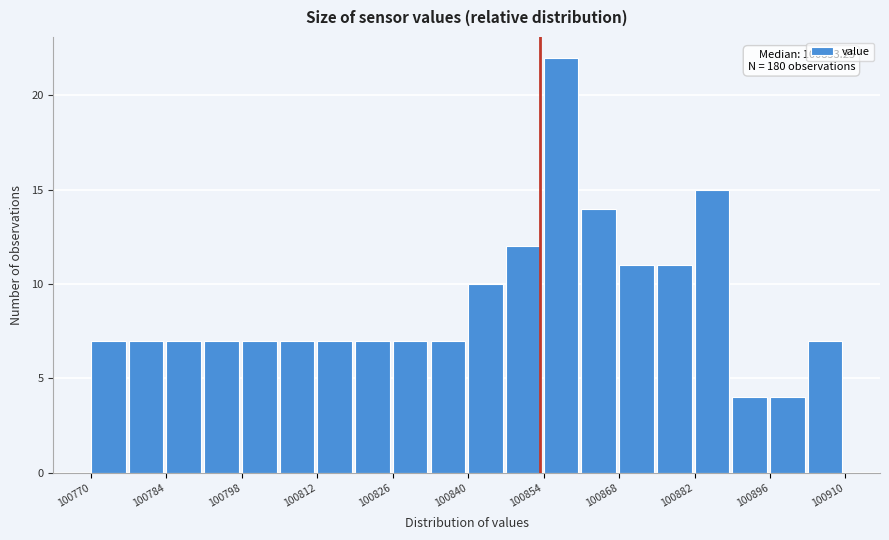

Read against the x-axis, roughly where is the centre of the tallest bar?

100858